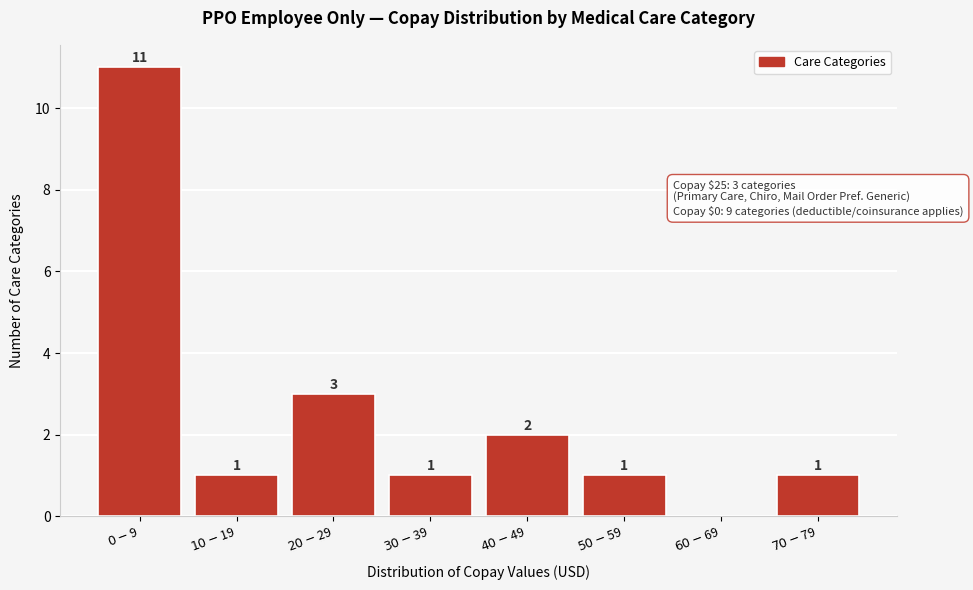

What is the maximum value shown in the chart?

11